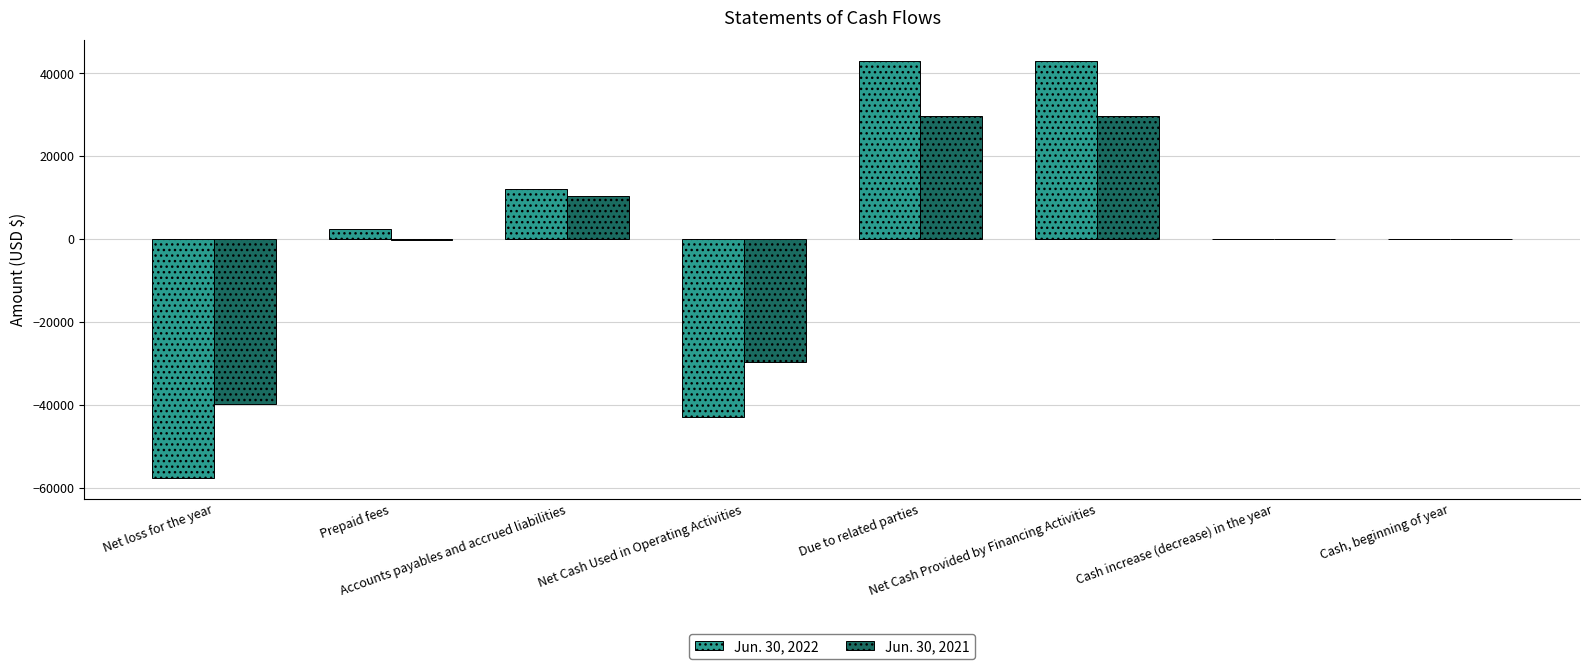

What is the sum of all Jun. 30, 2022 values?

-184